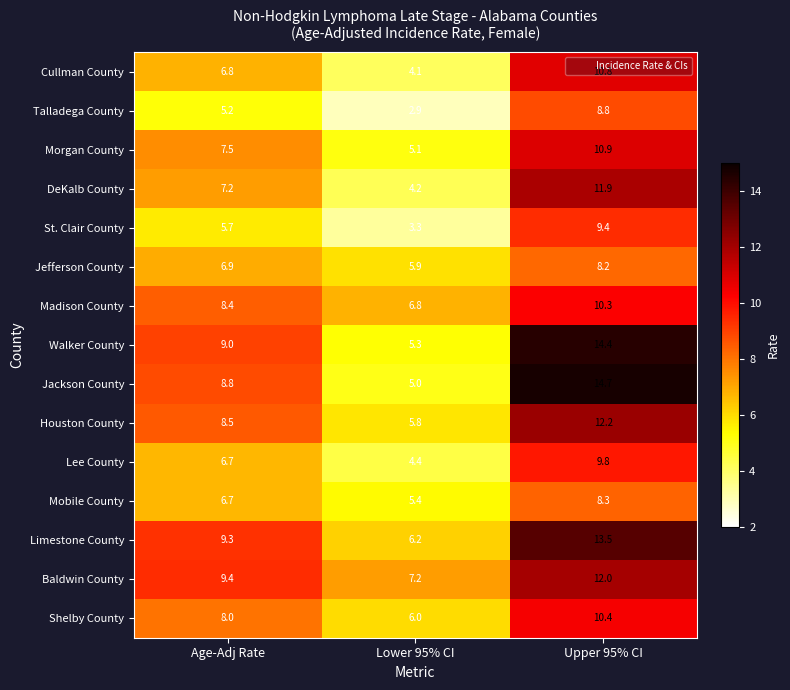

Where is DeKalb County nearest to the value 8?

Age-Adj Rate